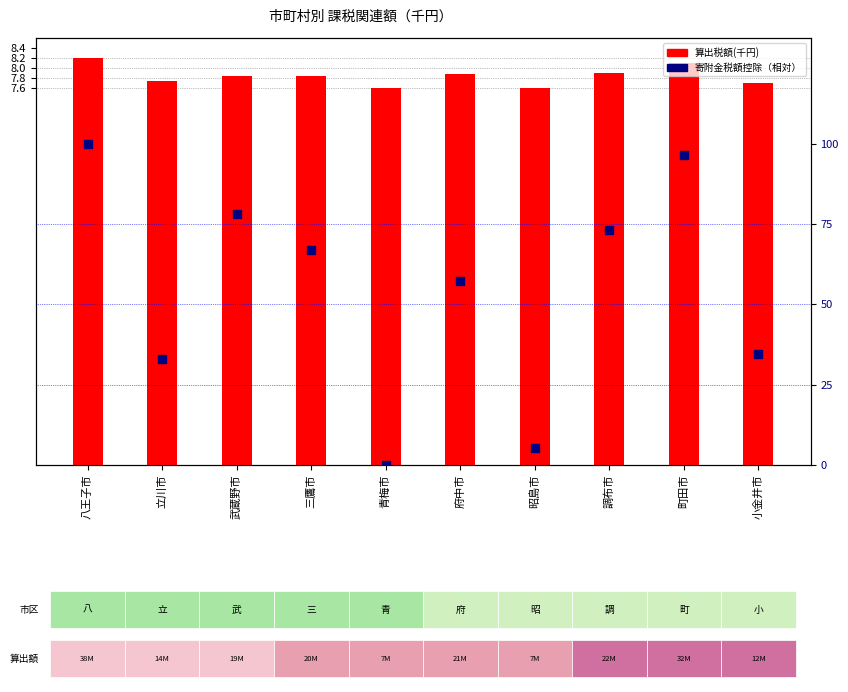

What are all the series names shown in the legend?

算出税額(千円), 寄附金税額控除（相対）